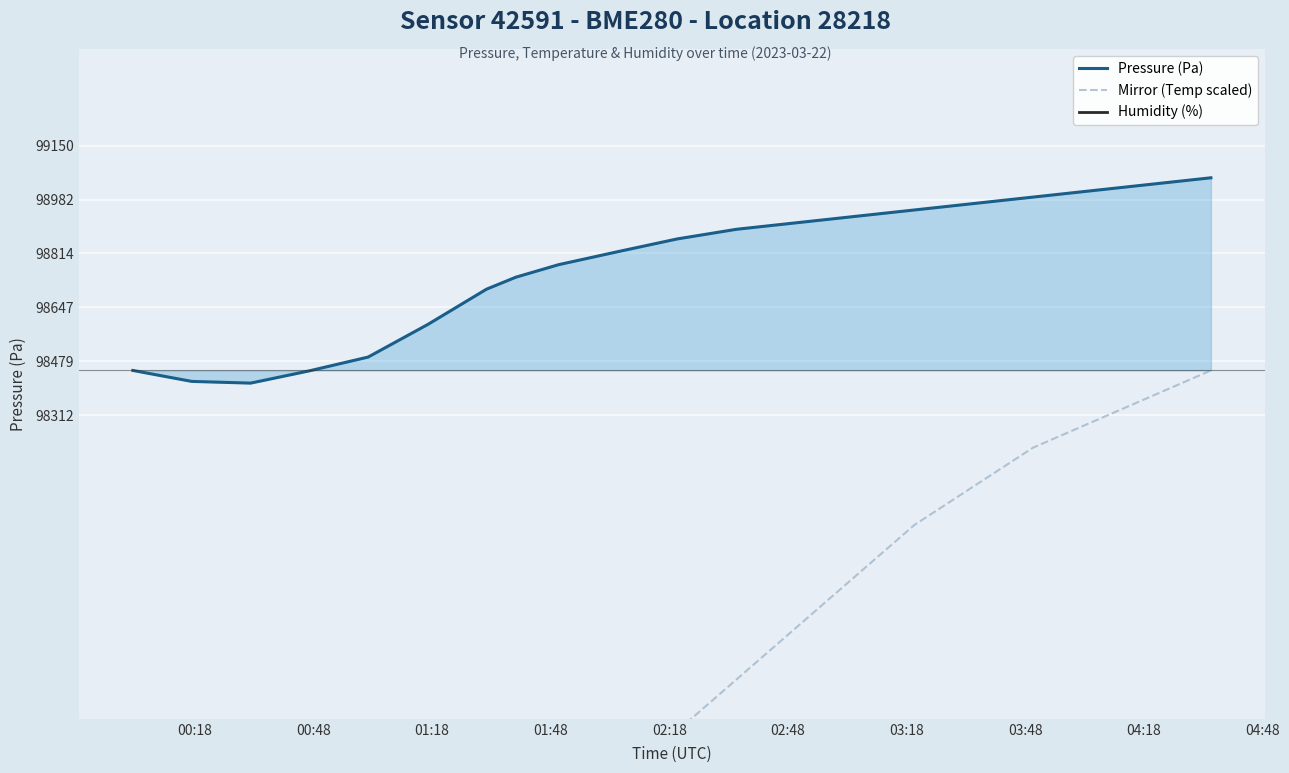

Rank the series by their average value, from lowest to highest.

Humidity (%), Mirror (Temp scaled), Pressure (Pa)